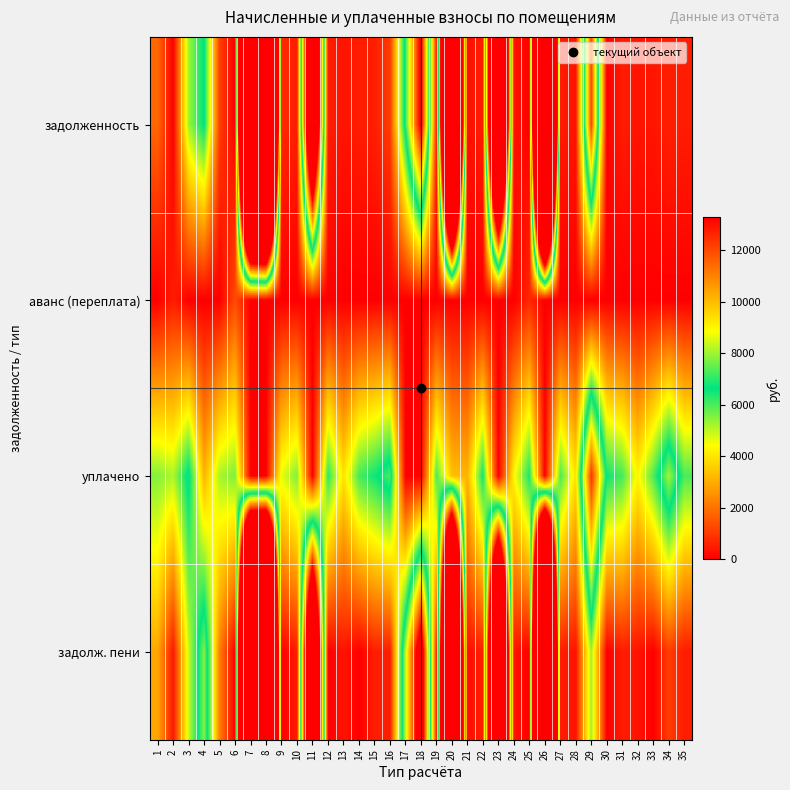

What is the difference between the highest and lowest values at 10?

5525.5